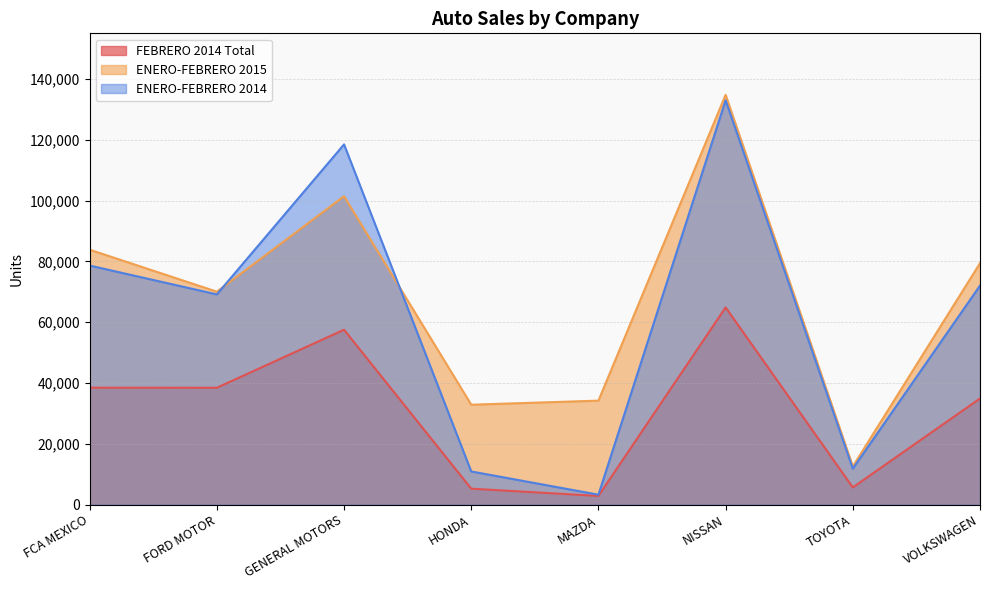

What is the label of the 6th point from the right?

GENERAL MOTORS